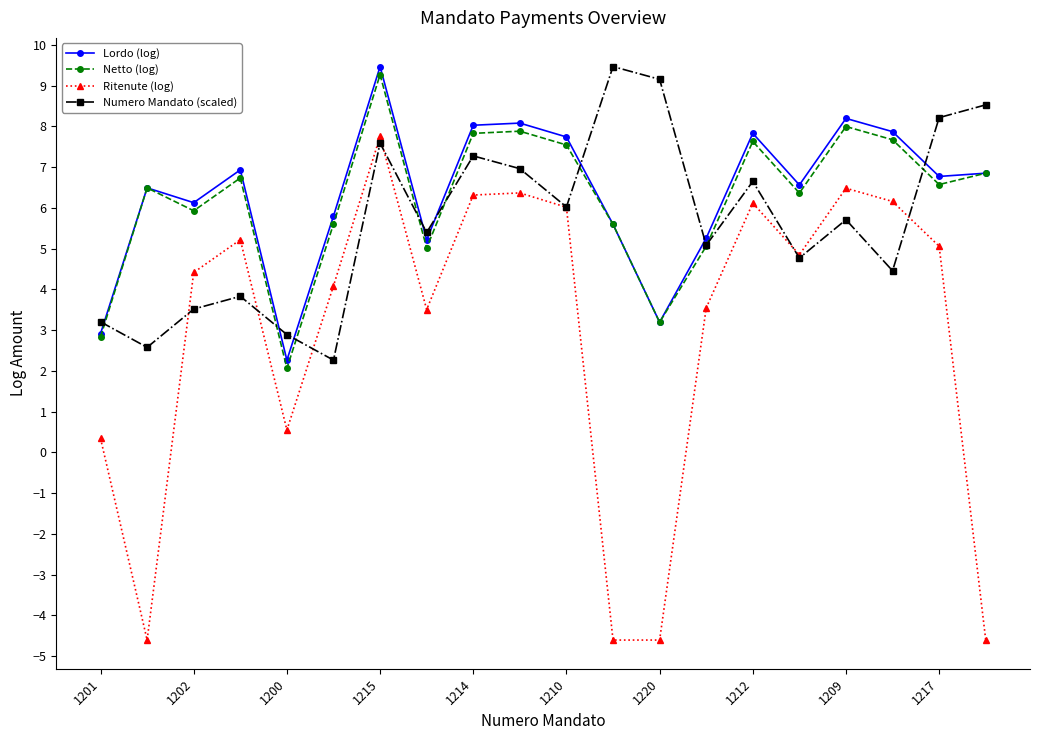

Which series has the widest spread of values?

Ritenute (log)